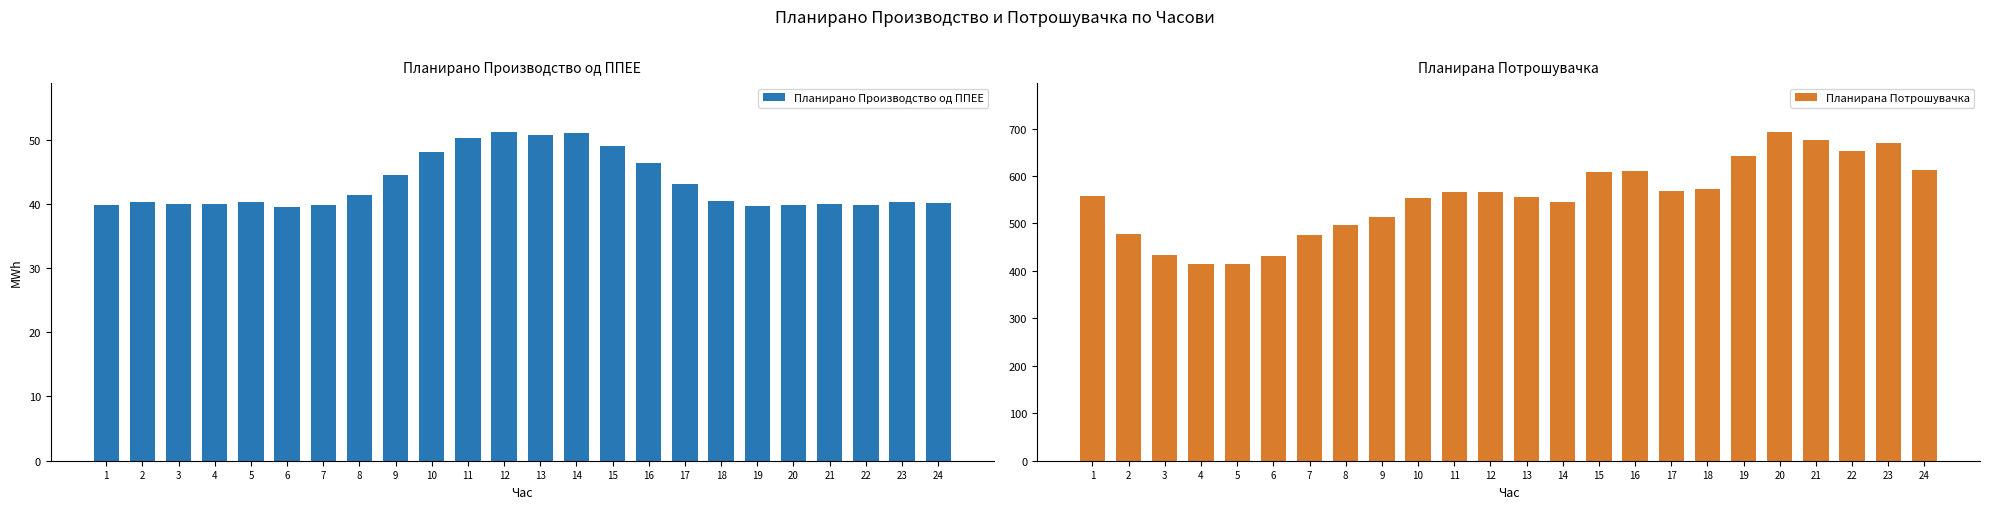

List the labels in order of Планирано Производство од ППЕЕ value, largest first.

12, 14, 13, 11, 15, 10, 16, 9, 17, 8, 18, 2, 23, 5, 24, 3, 21, 4, 7, 20, 1, 22, 19, 6